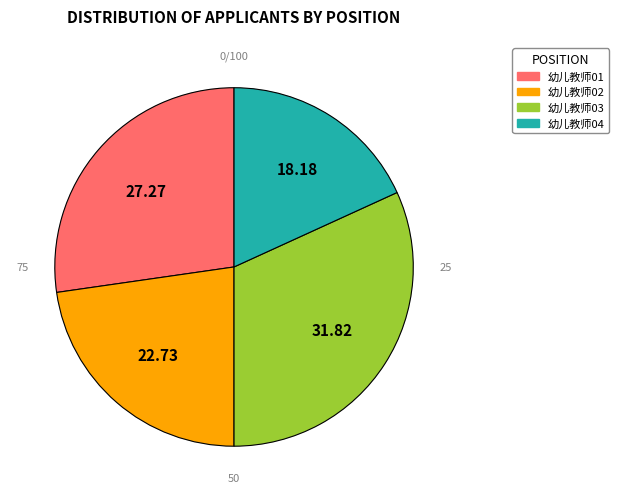

Count the number of slices in the pie.

4